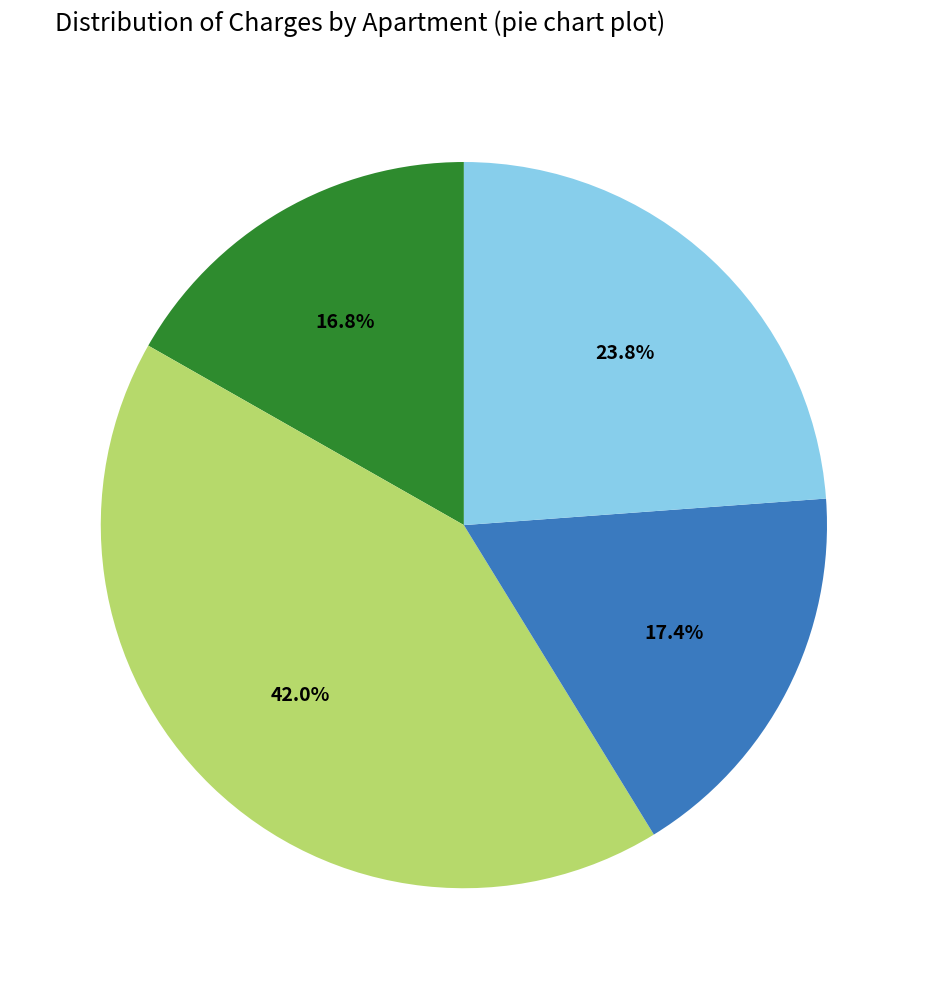

Is there any slice that represents more than half of the pie?

No